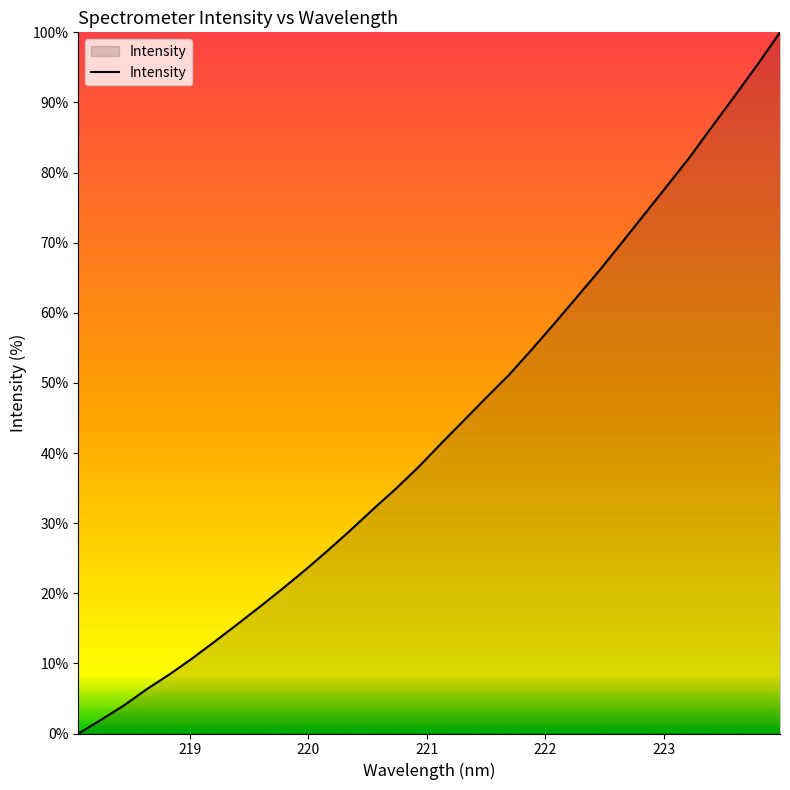

What is the maximum value shown in the chart?

100.0